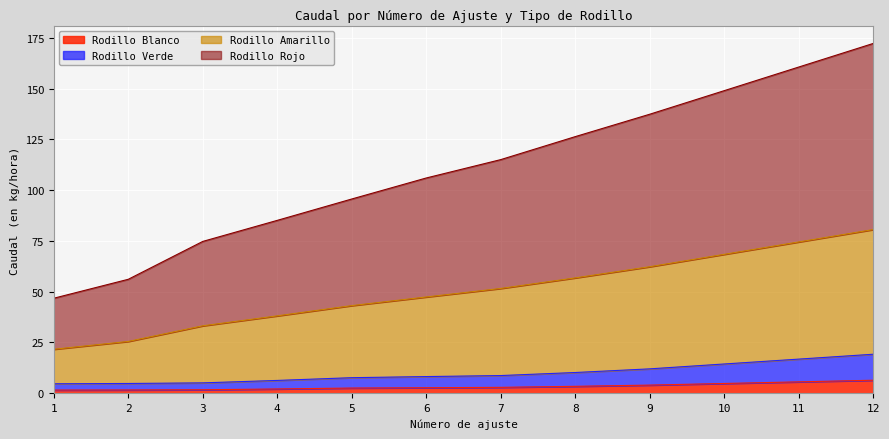

How many series are shown in this chart?

4